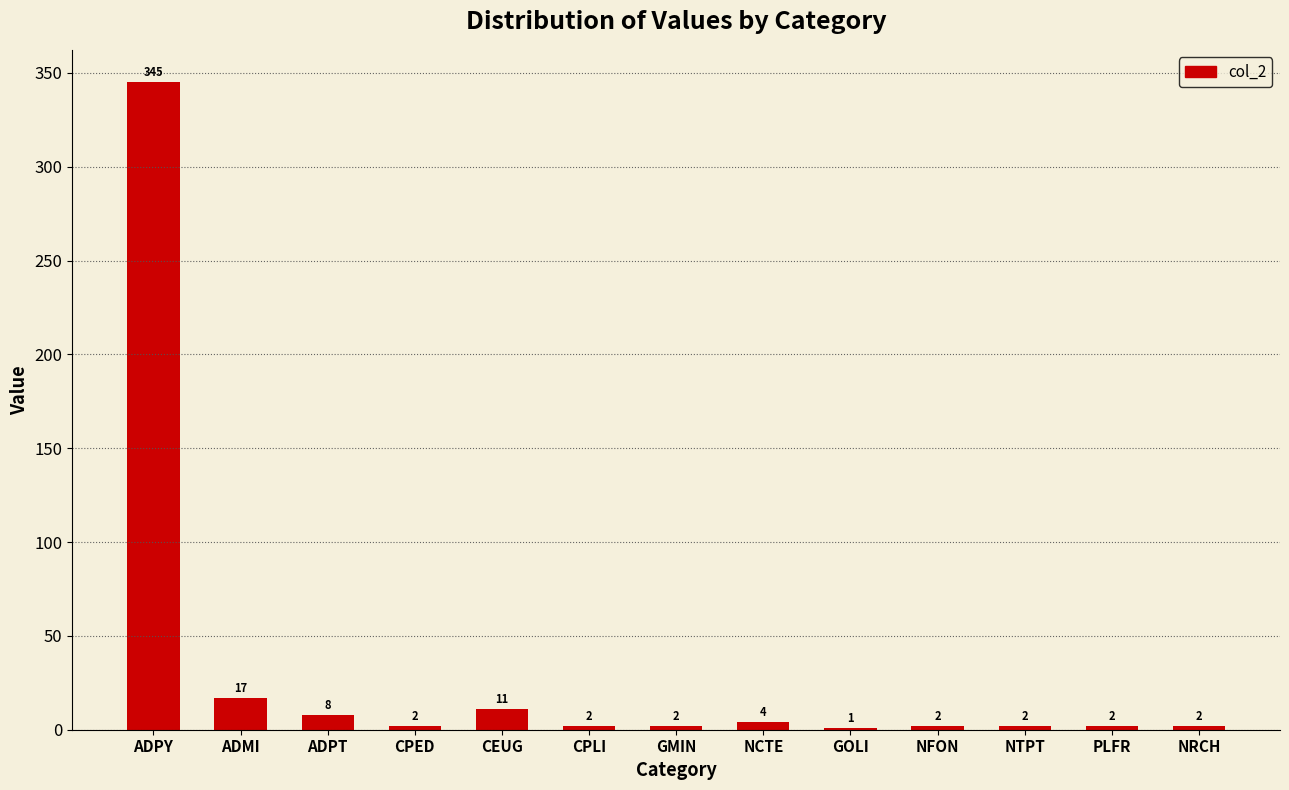

What is the maximum value shown in the chart?

345